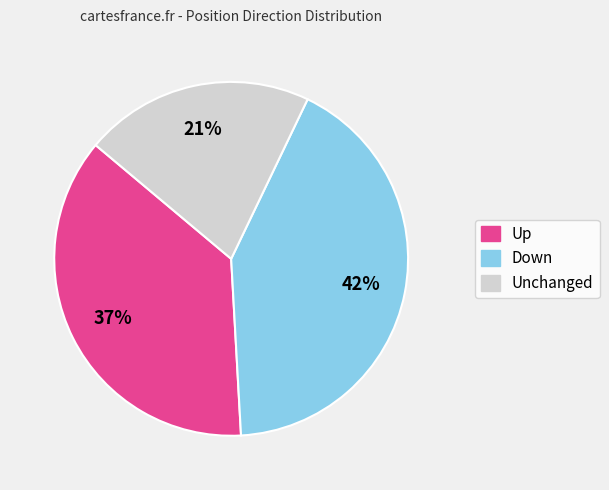

To the nearest percent, what is the difference between the largest and smallest slice percentages?

21%